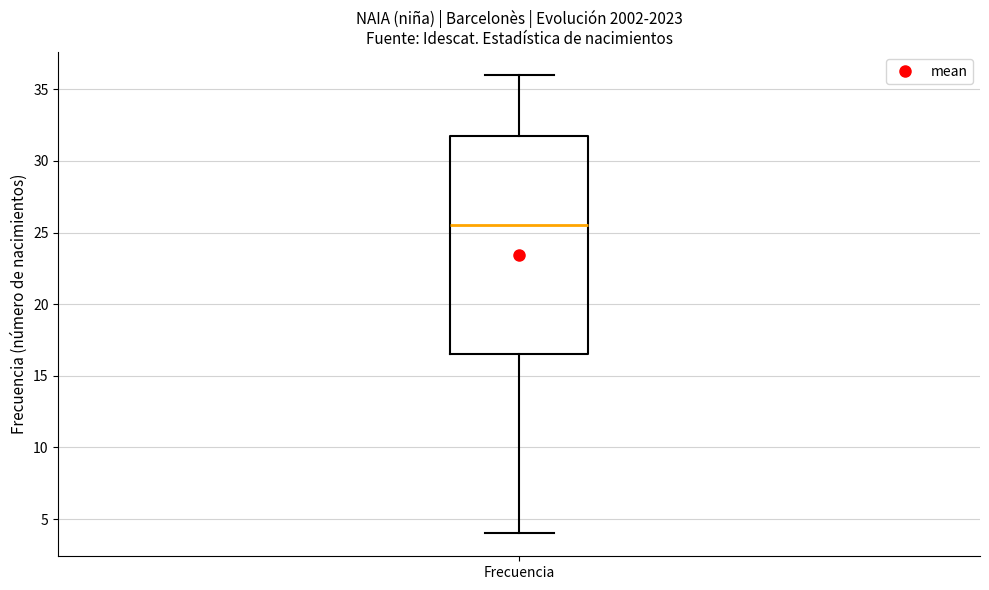

Read this box plot against the y-axis: the position of the median line, the range covered by the box, and the ends of both whiskers. The values are not printed on the chart, so give them approximately, as read against the axis.

median 25.5, box 16.5 to 32.0, whiskers 4.0 to 36.0